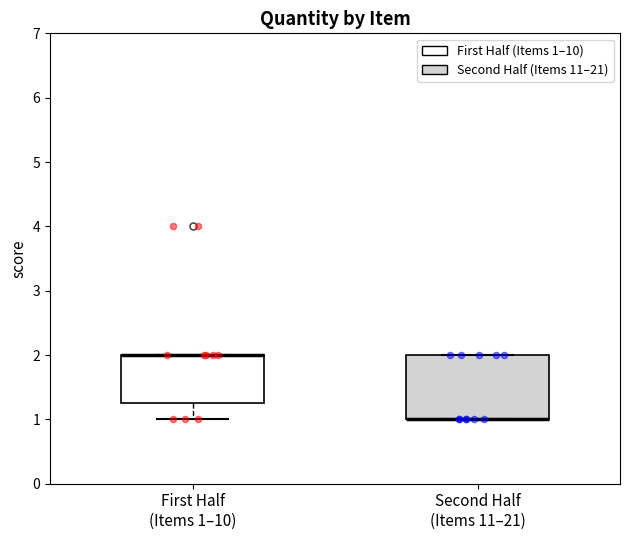

Which box is the tallest, from its lower edge to its upper edge?

Second Half (Items 11–21)